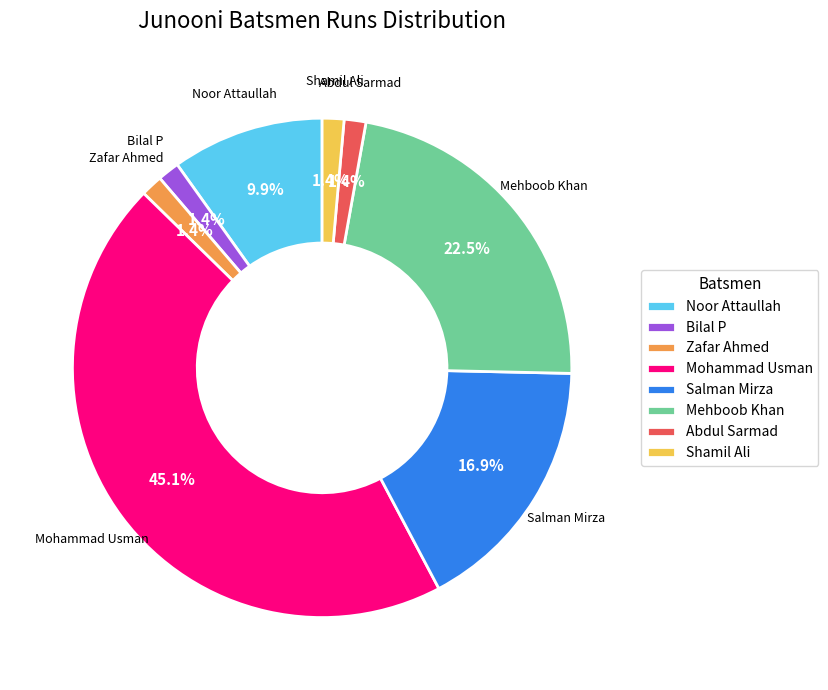

Between Mehboob Khan and Mohammad Usman, which is larger?

Mohammad Usman